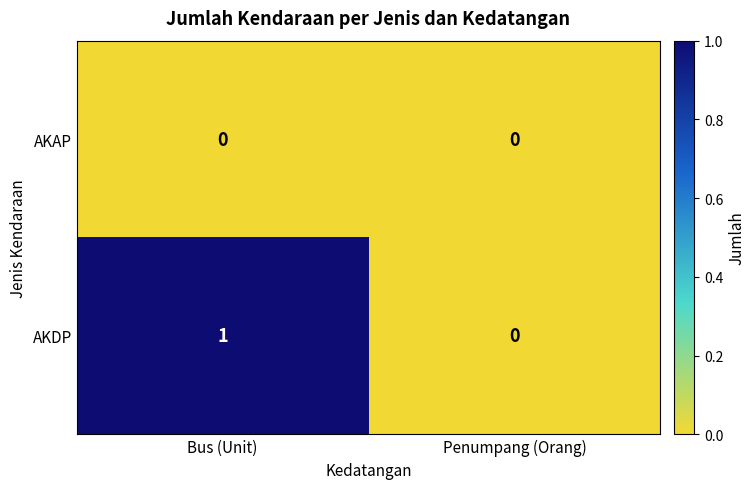

At which label is AKDP closest to 0?

Penumpang (Orang)